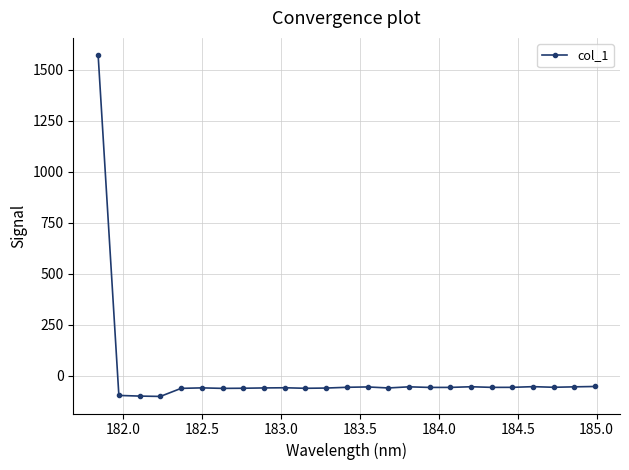

What is the greatest value displayed?

1572.2